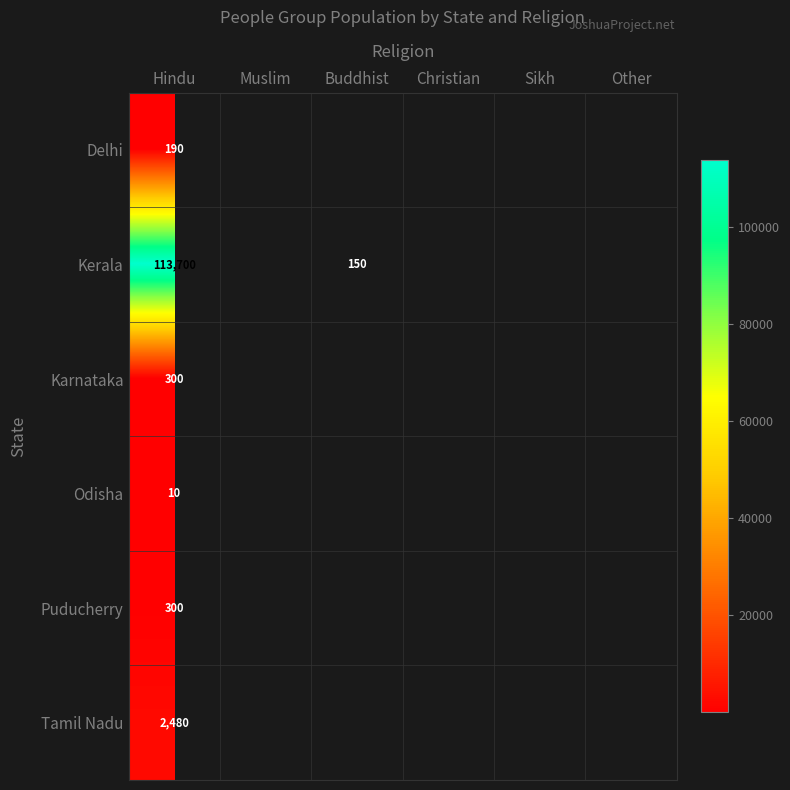

Rank the categories by Puducherry value from highest to lowest.

Hindu, Muslim, Buddhist, Christian, Sikh, Other